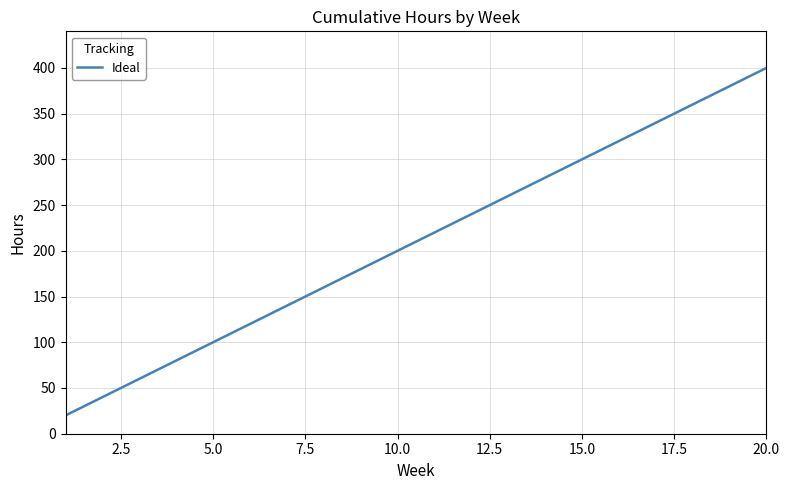

What is the difference between the maximum and minimum values?

380